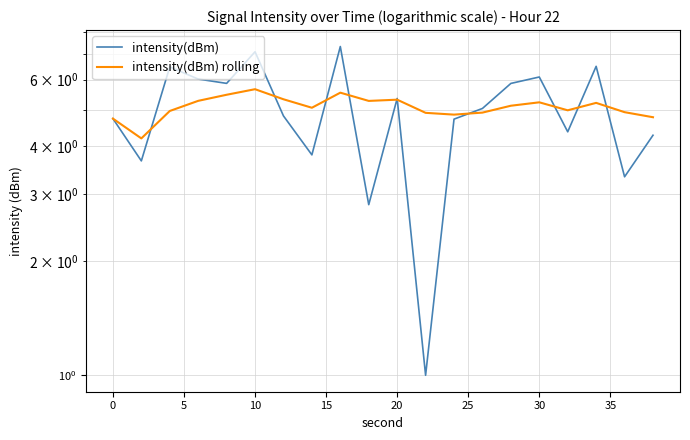

True or false: intensity(dBm) has more than 1 interior local peaks.

True